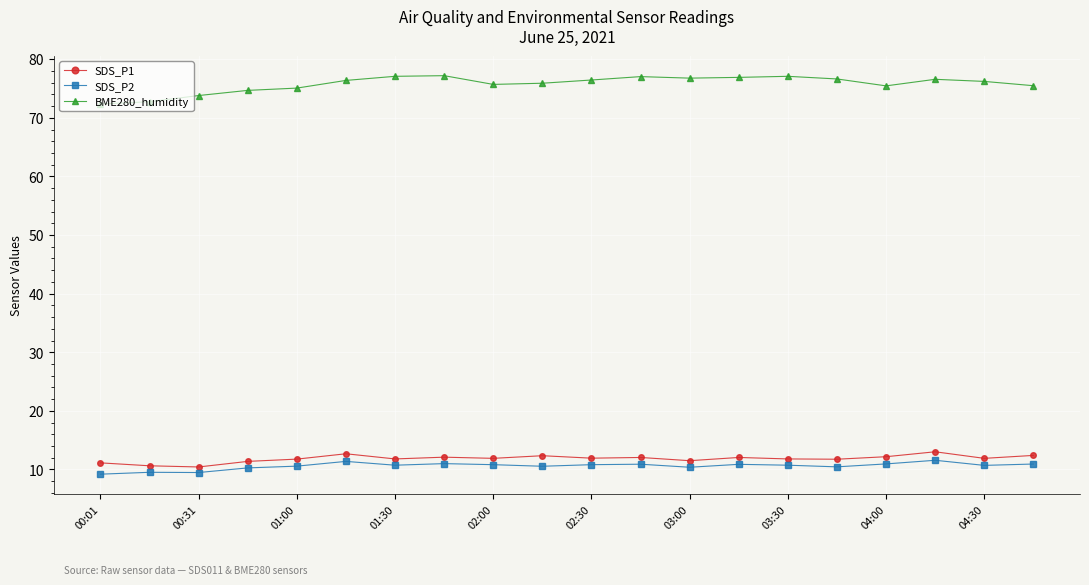

How many distinct data groups are displayed?

3